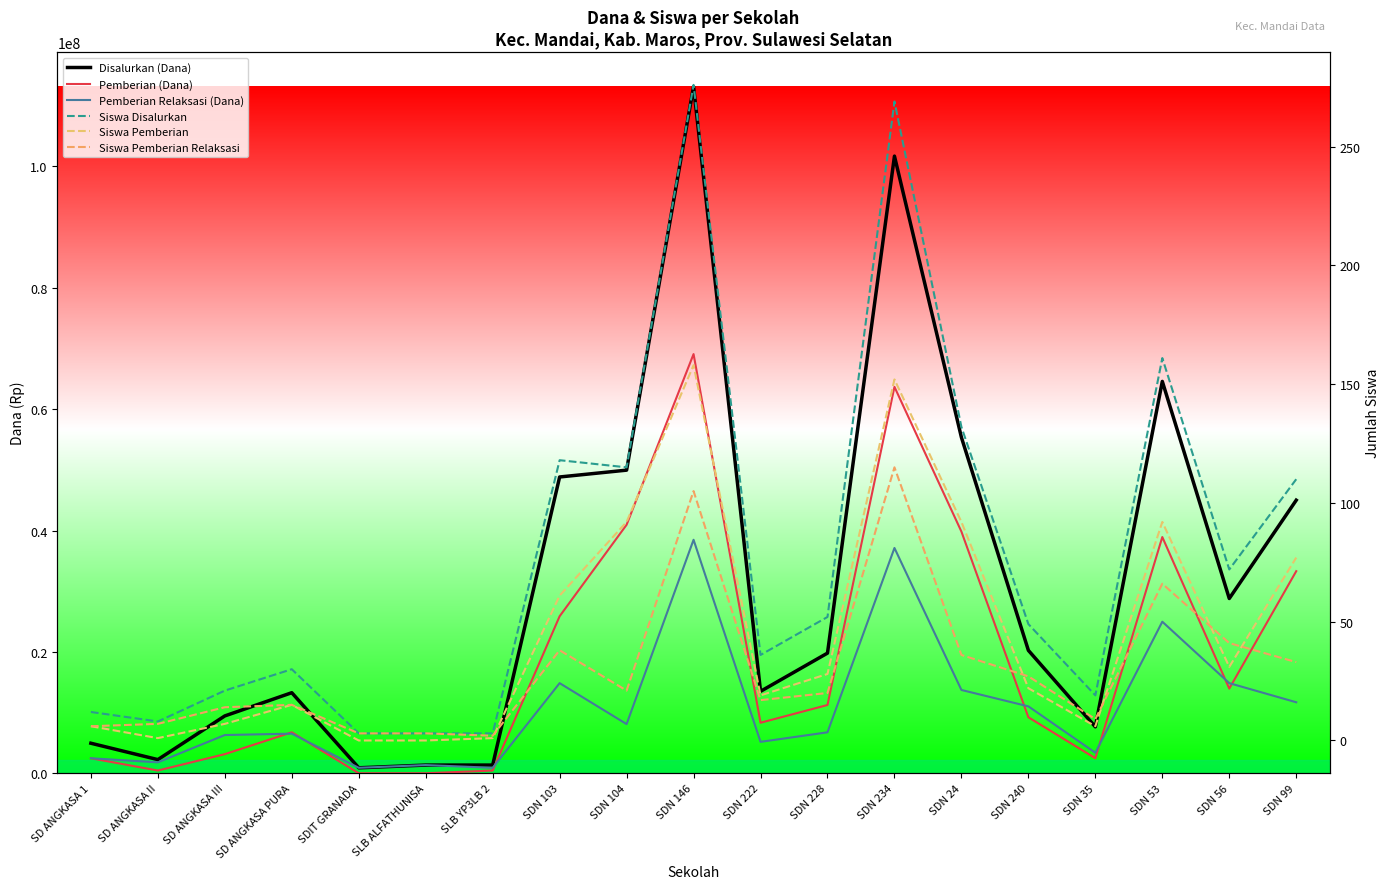

What are all the series names shown in the legend?

Disalurkan (Dana), Pemberian (Dana), Pemberian Relaksasi (Dana), Siswa Disalurkan, Siswa Pemberian, Siswa Pemberian Relaksasi